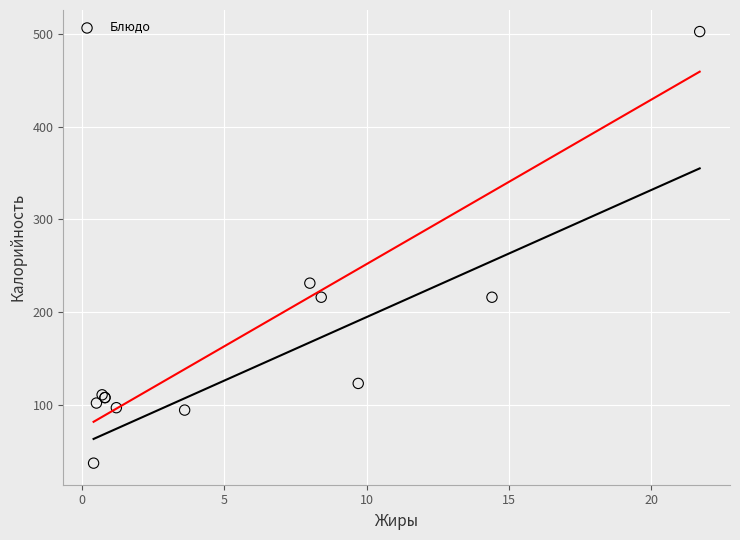

What Y value in the scatter plot is closest to 269?

231.2